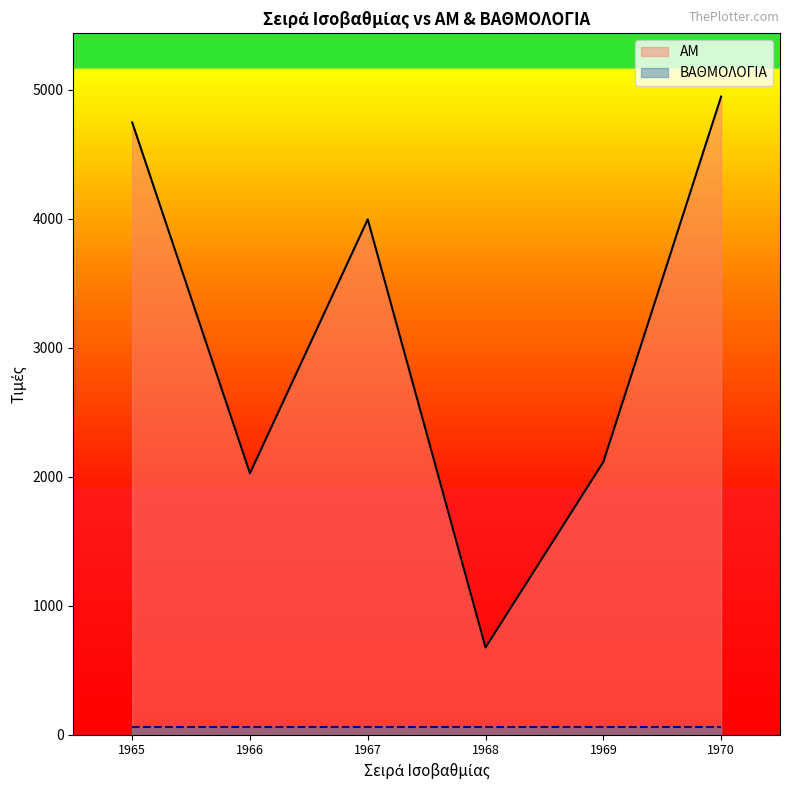

What is the value of the 3rd point from the left?

3994